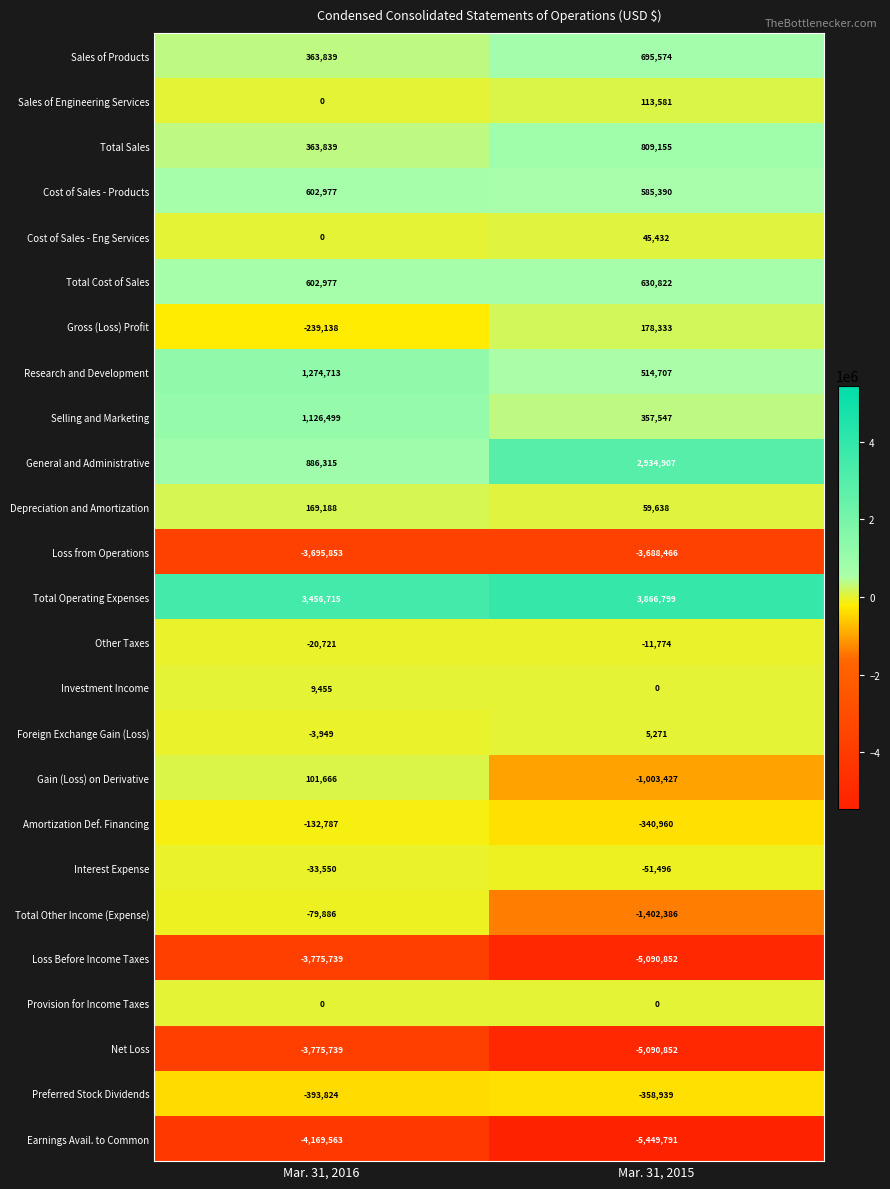

At which category is the sum across all series the highest?

Mar. 31, 2016